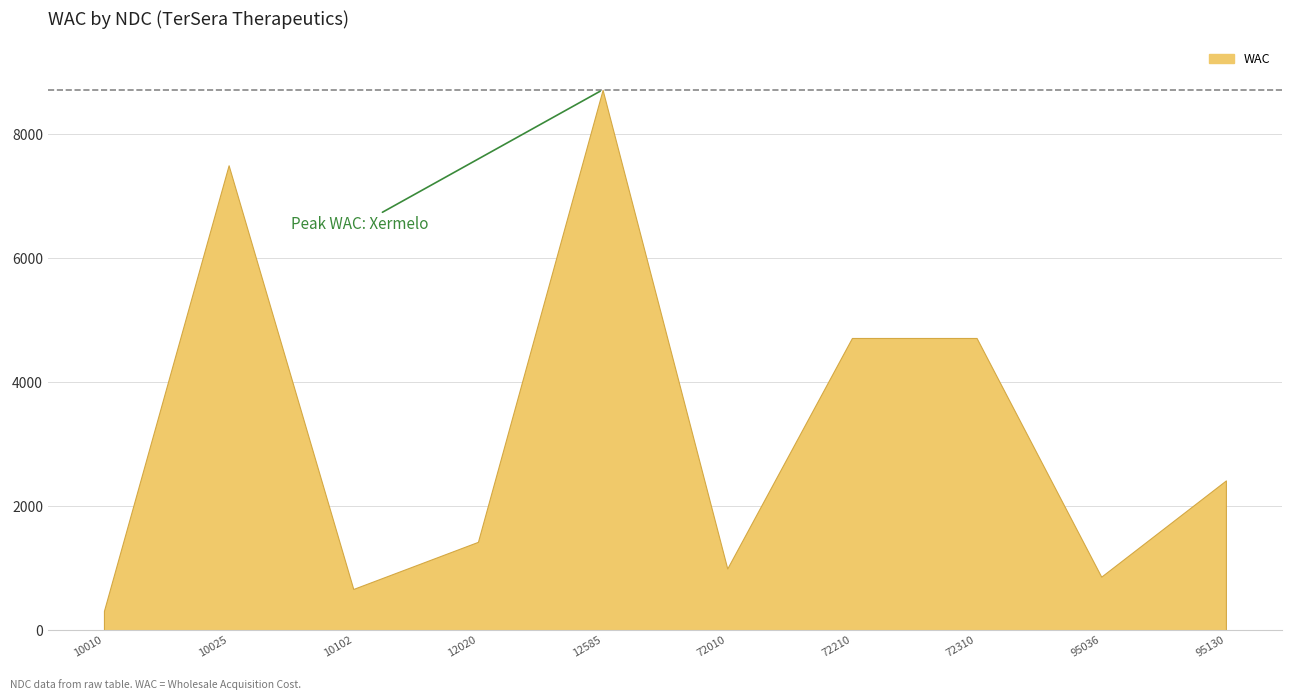

Where is the first local maximum?

10025